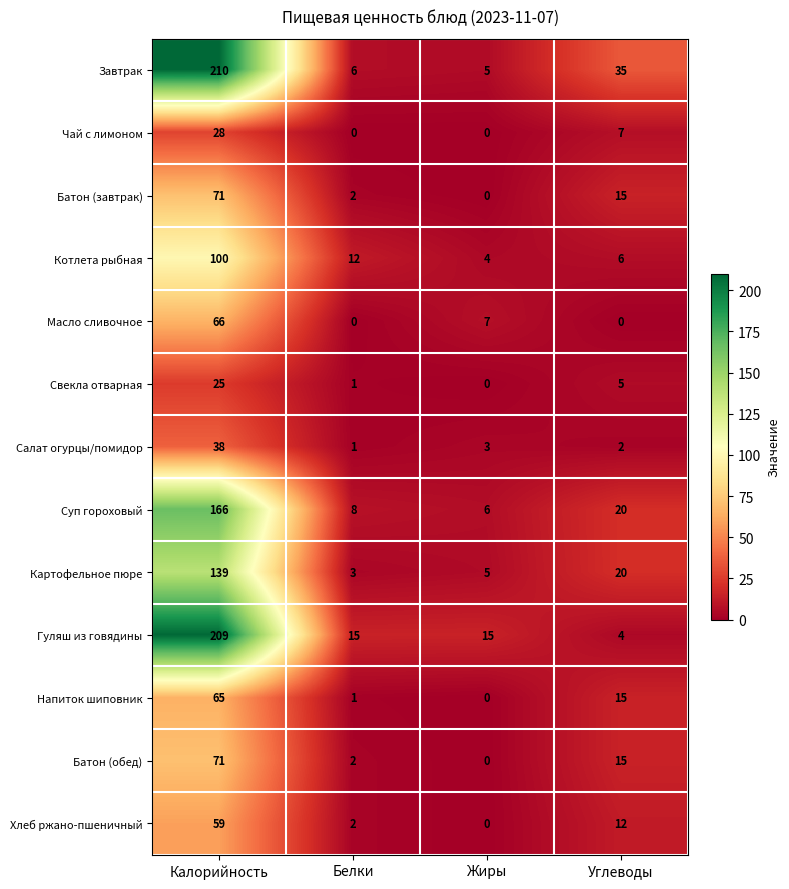

Rank the categories by Батон (завтрак) value from lowest to highest.

Жиры, Белки, Углеводы, Калорийность